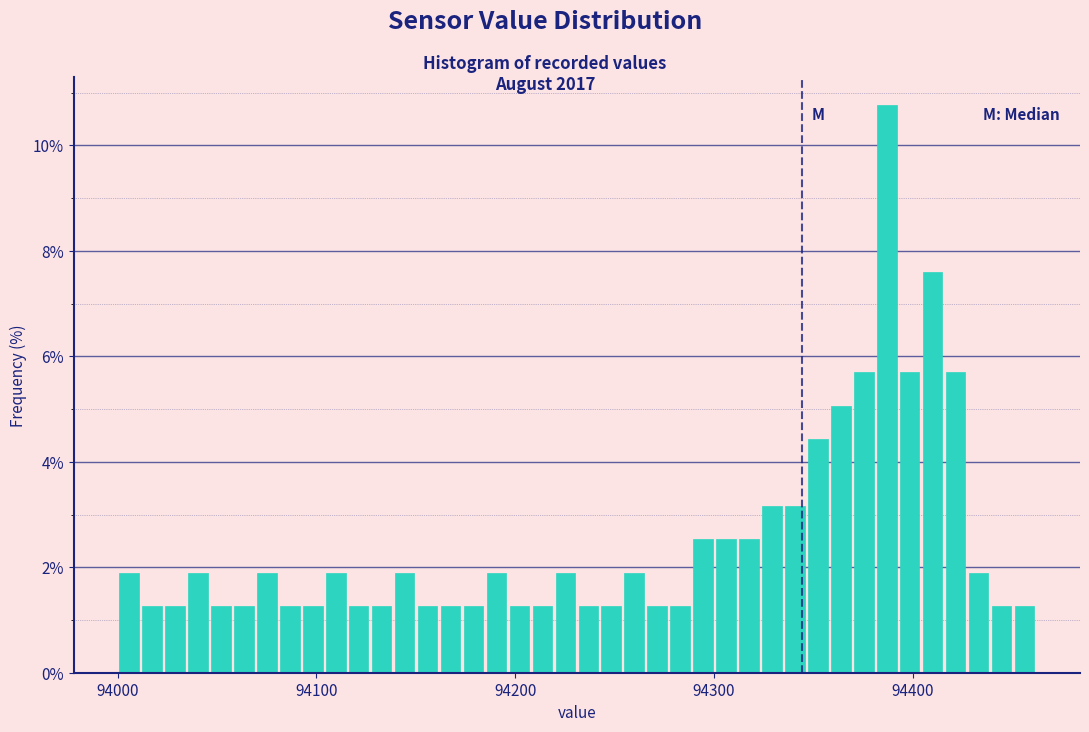

Around what value on the x-axis is the tallest bar? Give the approximate position of its centre, as read against the axis.

94390